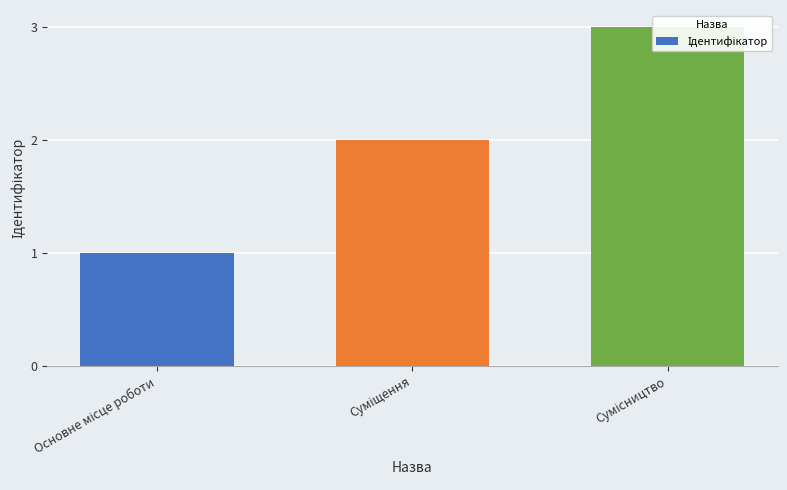

How many values exceed 2?

1